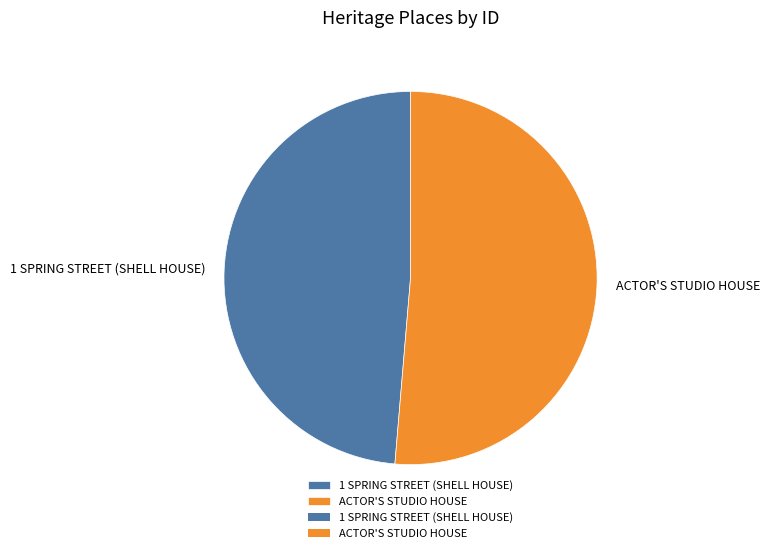

How many segments does this pie chart have?

2